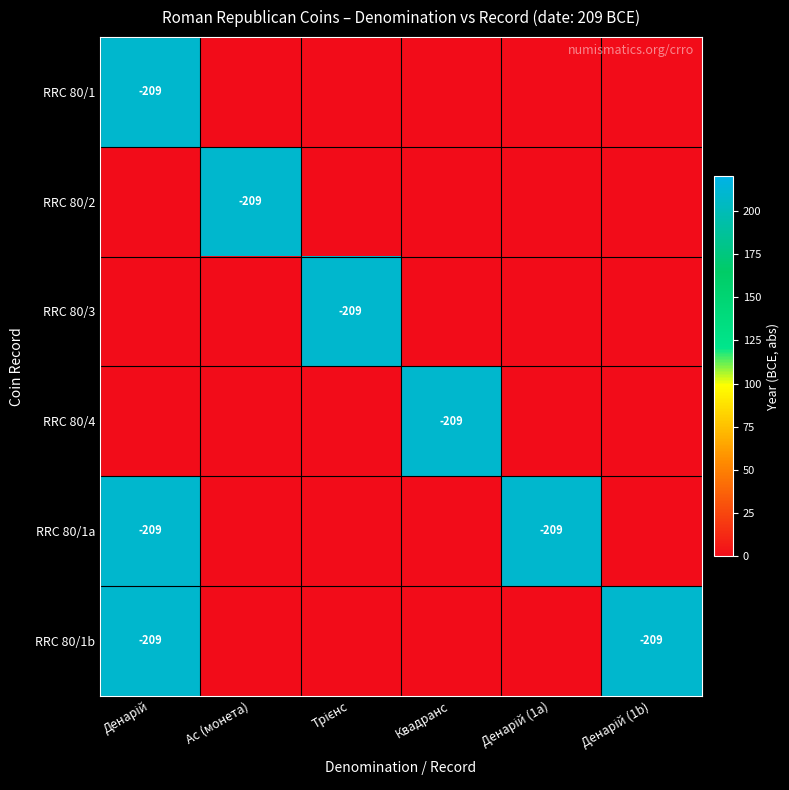

The RRC 80/2 series shows -209 at Ас (монета). True or false?

True